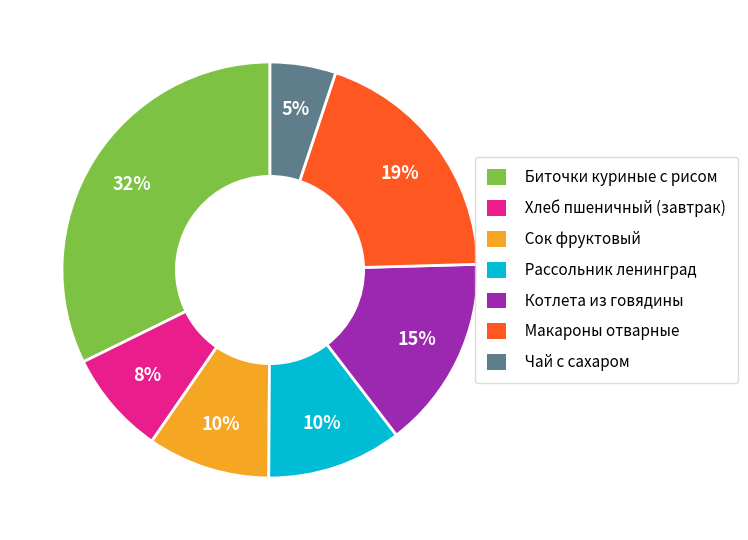

Count the number of slices in the pie.

7